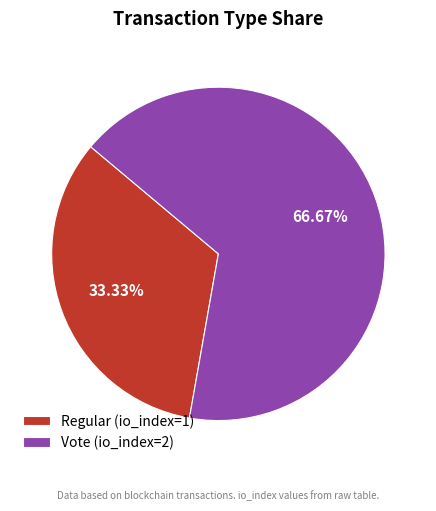

Which category has the biggest portion of the pie?

Vote